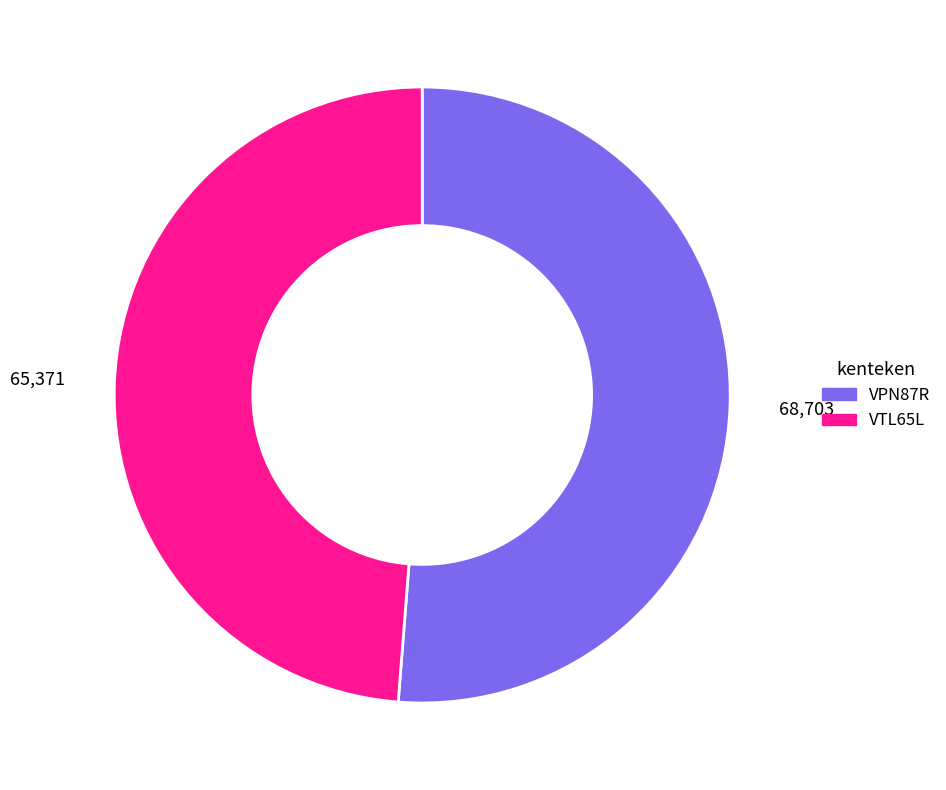

The VTL65L slice represents 57% of the pie. True or false?

False